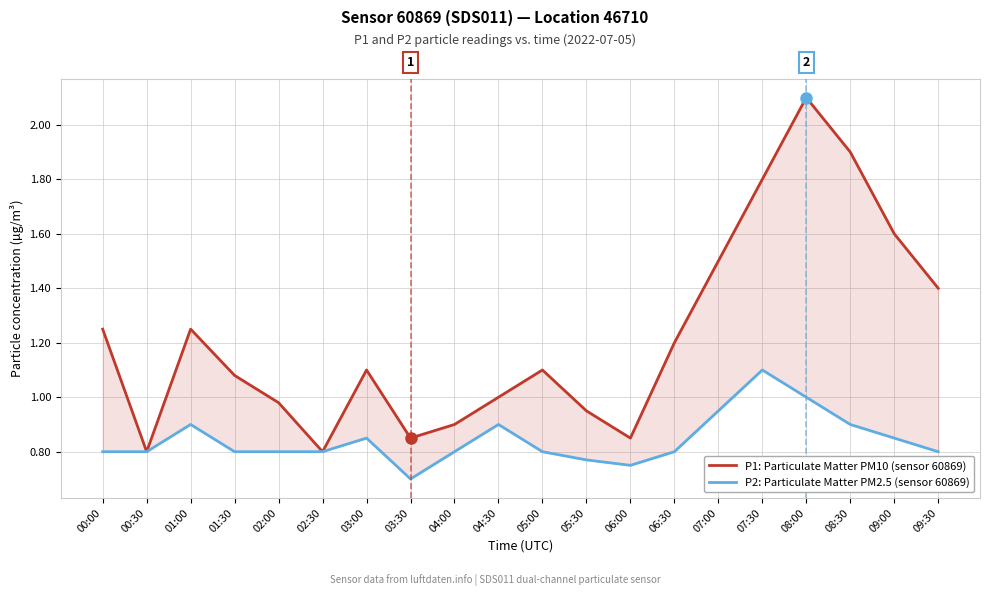

Read the P1: Particulate Matter PM10 (sensor 60869) value at 00:00.

1.2